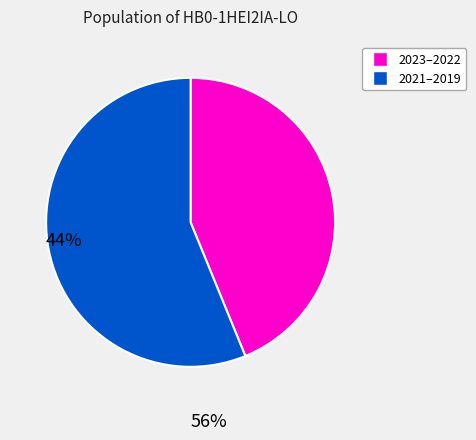

Count the number of slices in the pie.

2